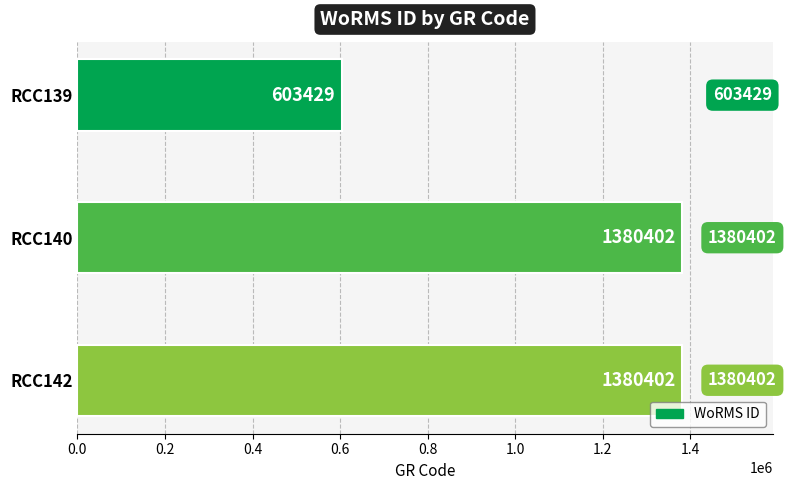

The value at RCC142 is 1380402. True or false?

True